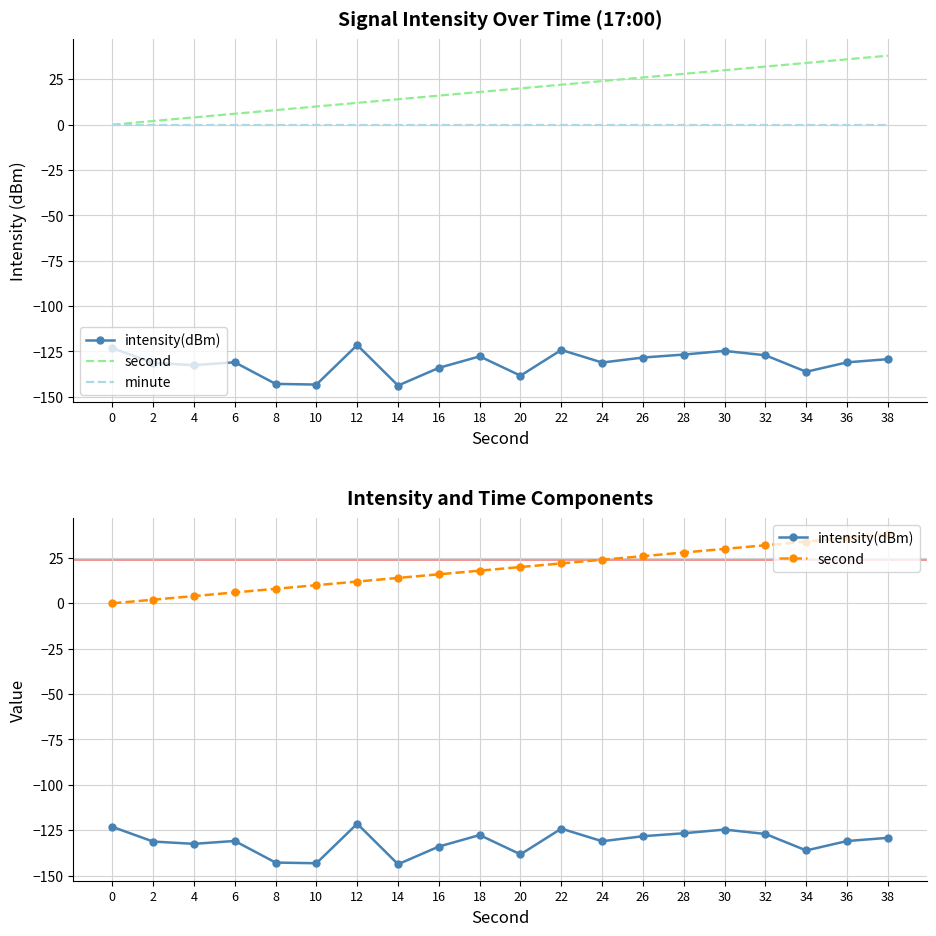

Between 24 and 28, which series saw the biggest shift?

intensity(dBm)